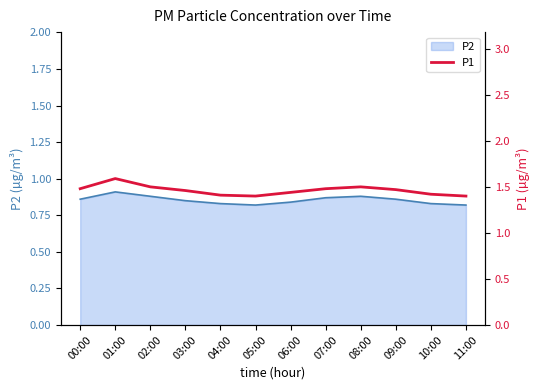

Rank the categories by value from lowest to highest.

05:00, 11:00, 04:00, 10:00, 06:00, 03:00, 09:00, 00:00, 07:00, 02:00, 08:00, 01:00